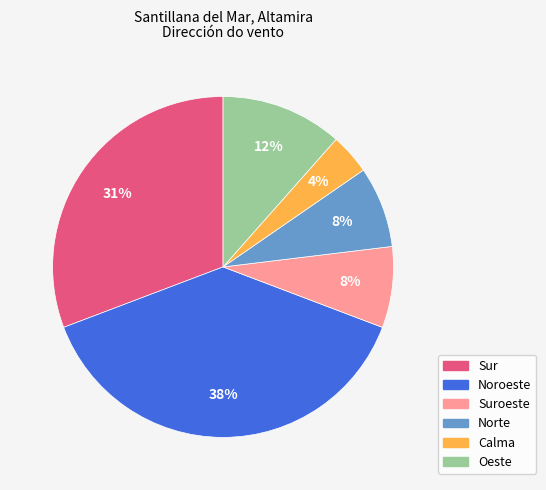

To the nearest percent, what is the combined percentage of Calma and Suroeste?

12%